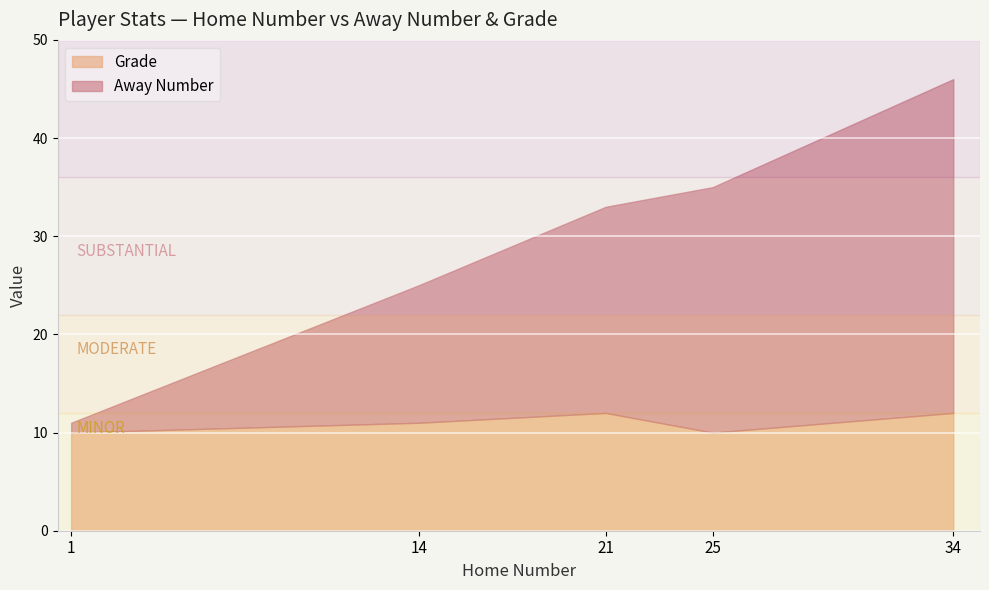

What is the difference between the Away Number values at 21 and 1?

20